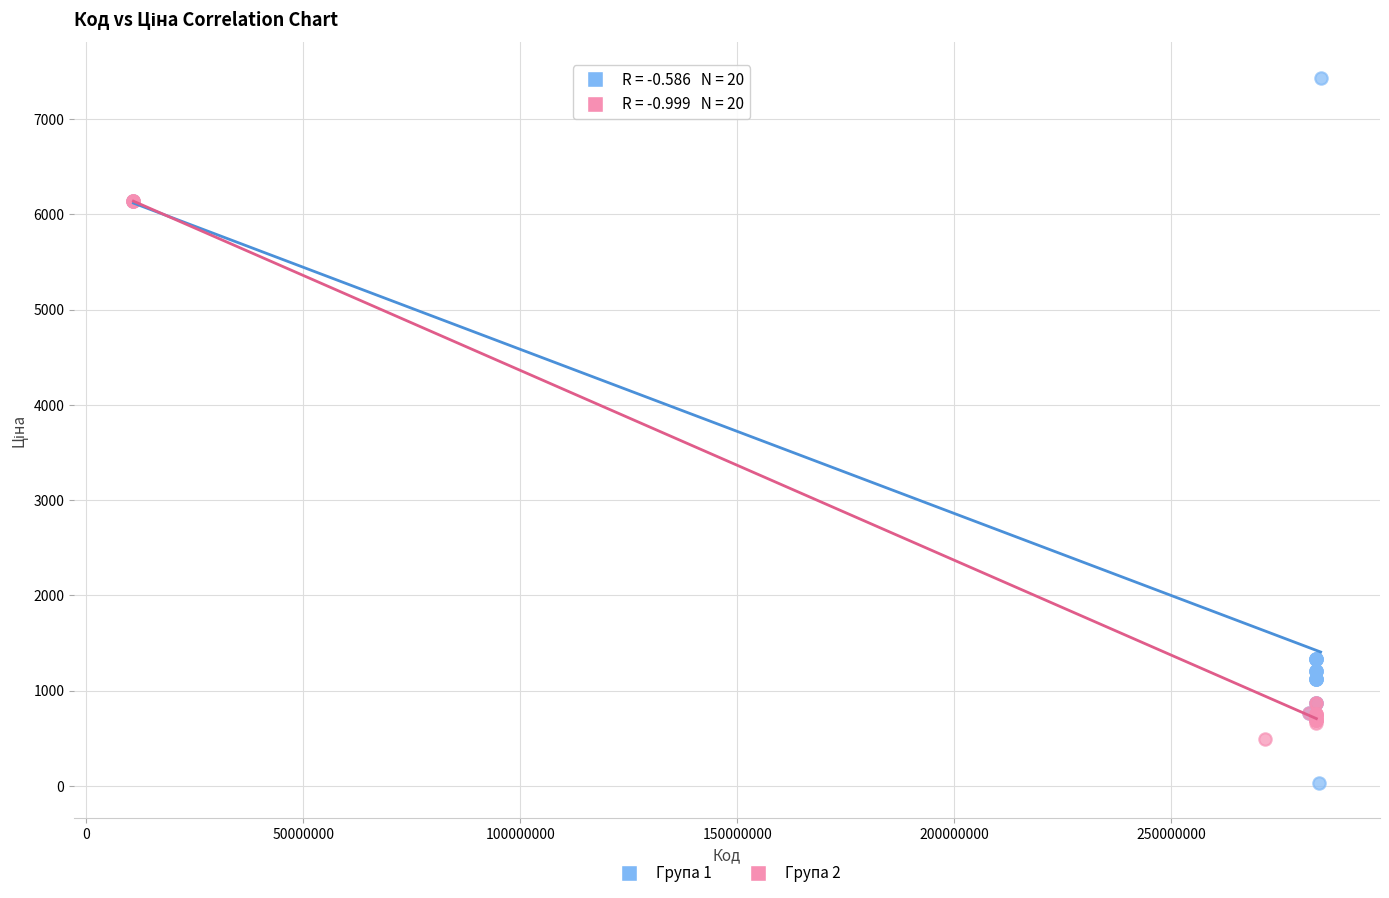

Which series reaches the maximum Y coordinate?

Група 1